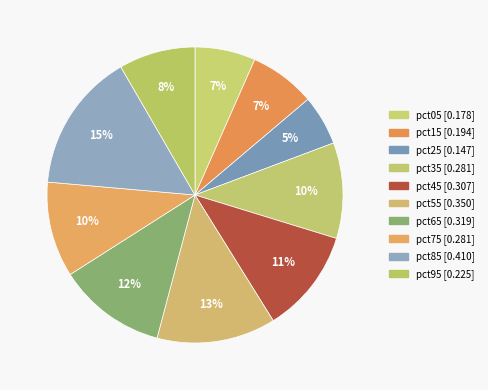

Does any single category account for the majority?

No